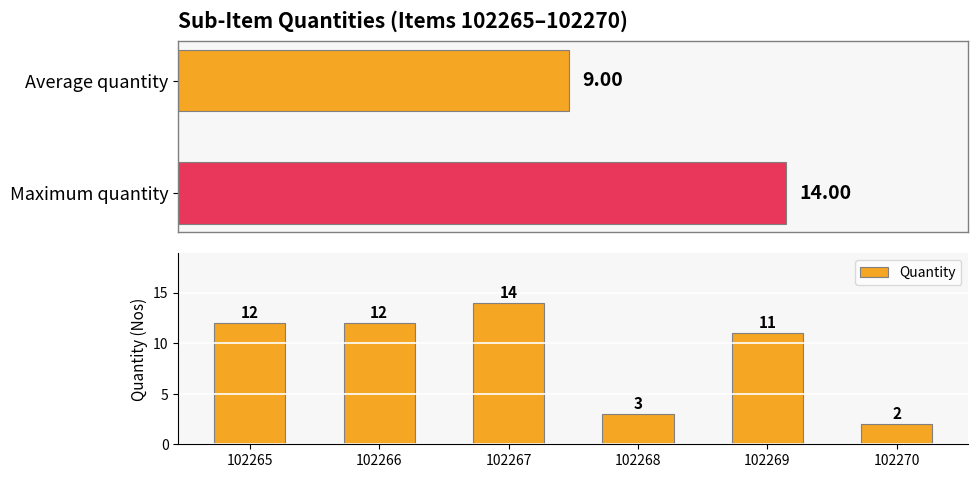

What is the value of the 3rd bar from the left?

14